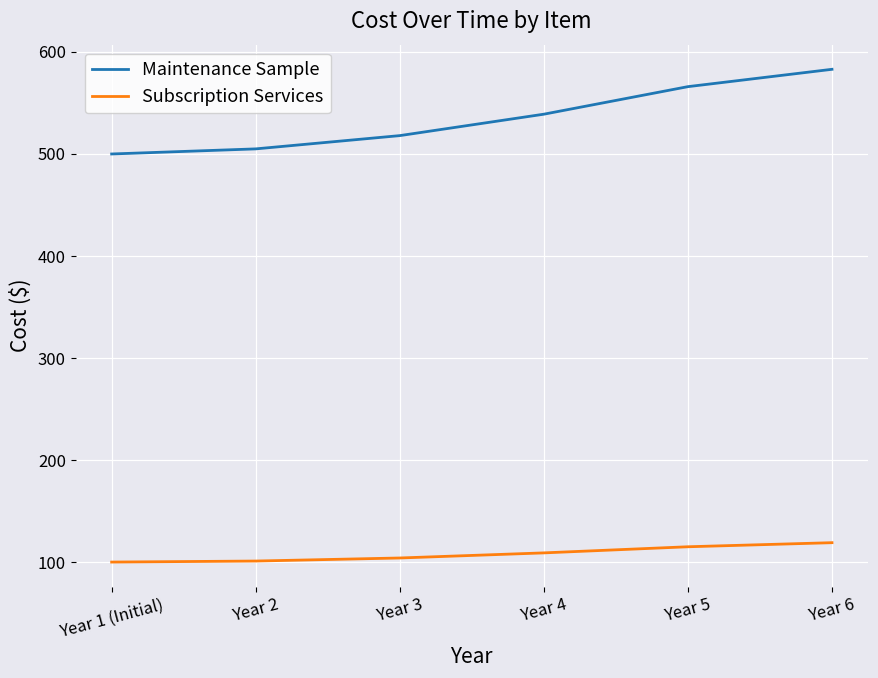

What is the greatest value displayed?

583